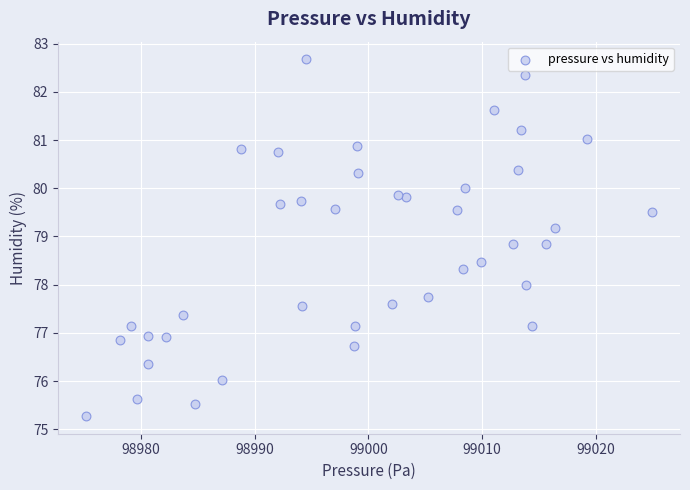

What is the range of Y values (max minus min)?

7.4